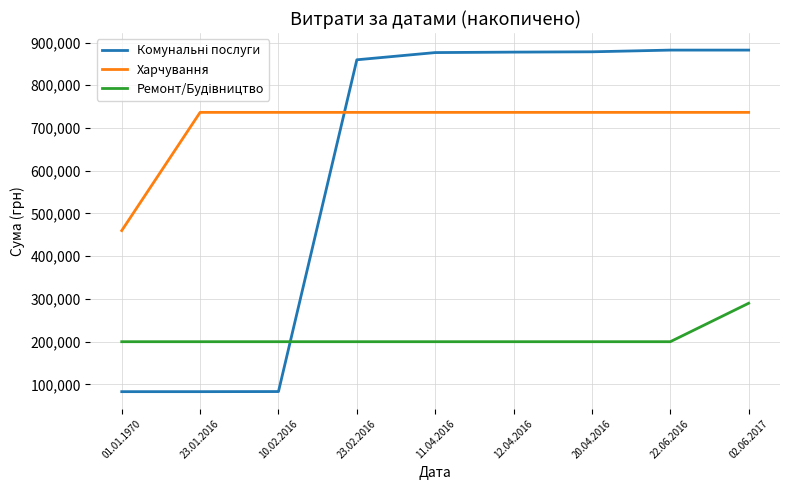

What is the maximum value shown in the chart?

882270.8